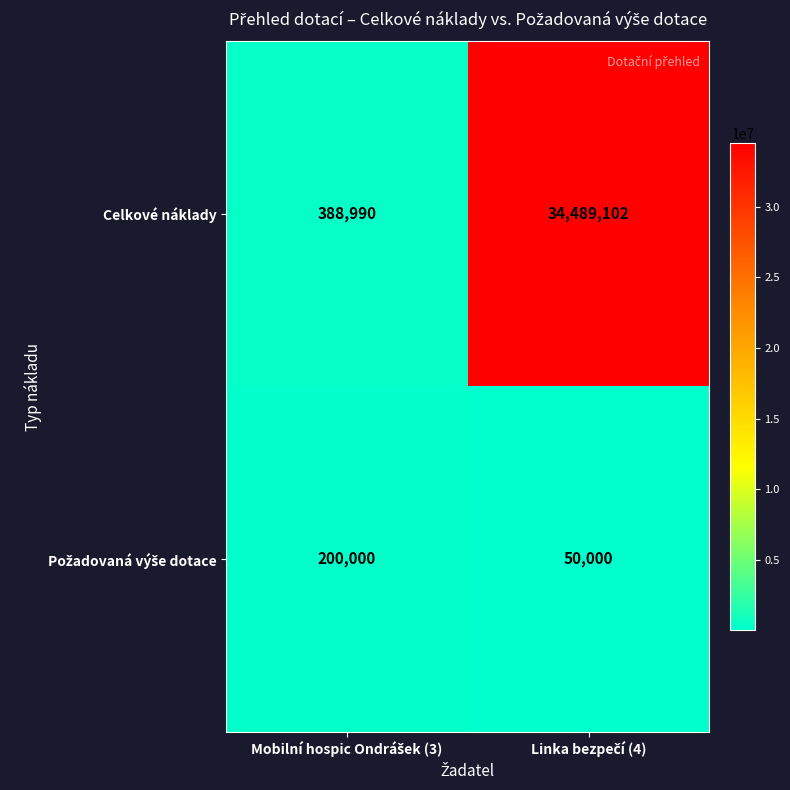

What is the lowest value of the Celkové náklady series?

388990